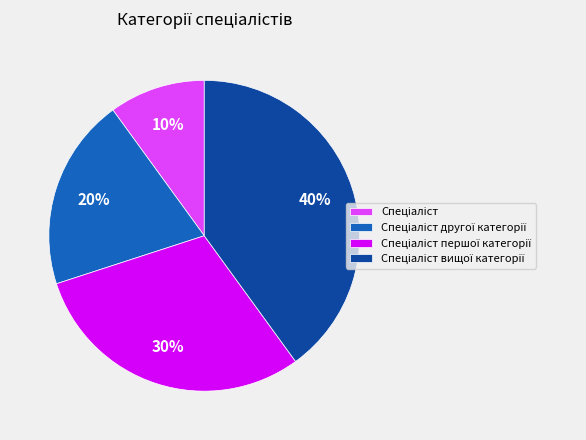

To the nearest percent, what is the average slice percentage?

25%